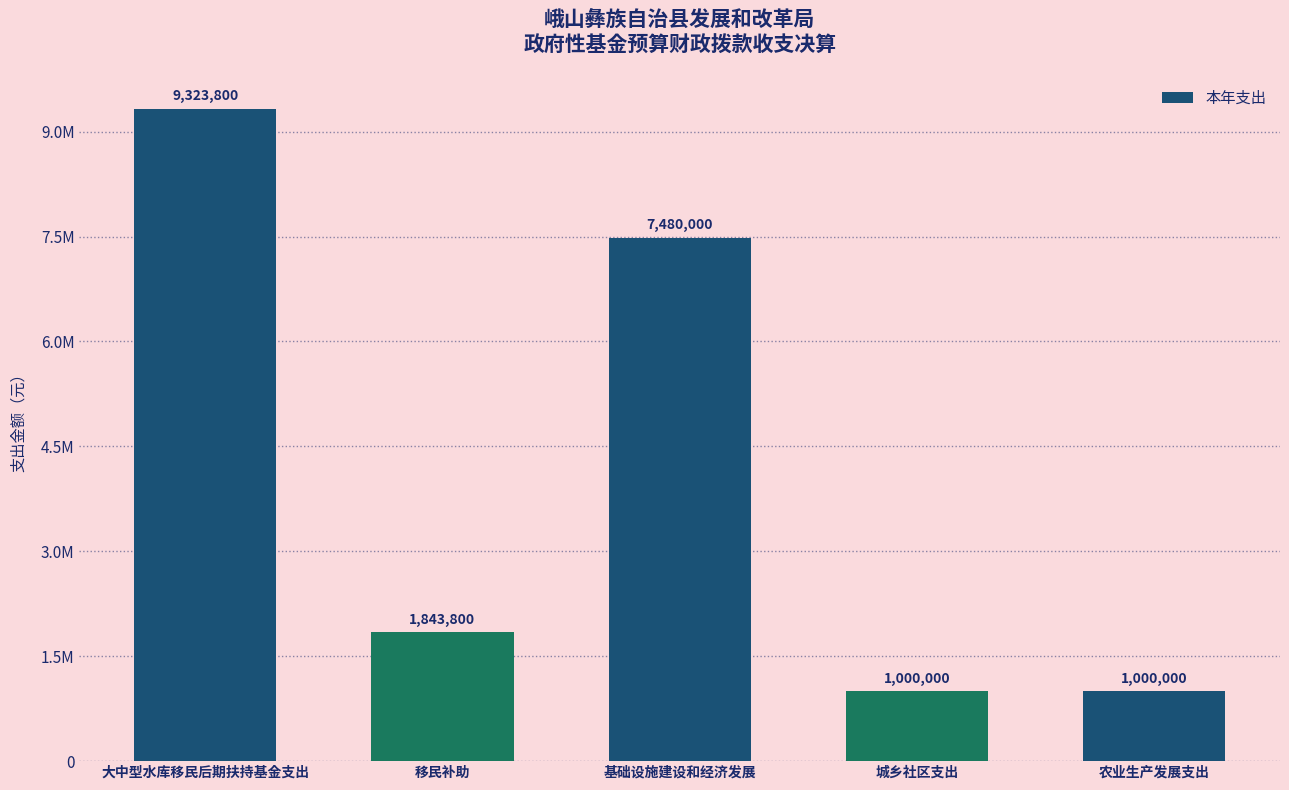

Approximately how many times larger is the value at 城乡社区支出 compared to 大中型水库移民后期扶持基金支出?

0.1